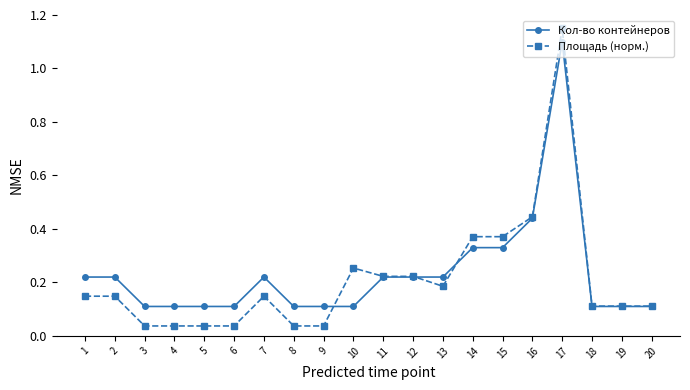

At 8, list the series in order from smallest to largest.

Площадь (норм.), Кол-во контейнеров